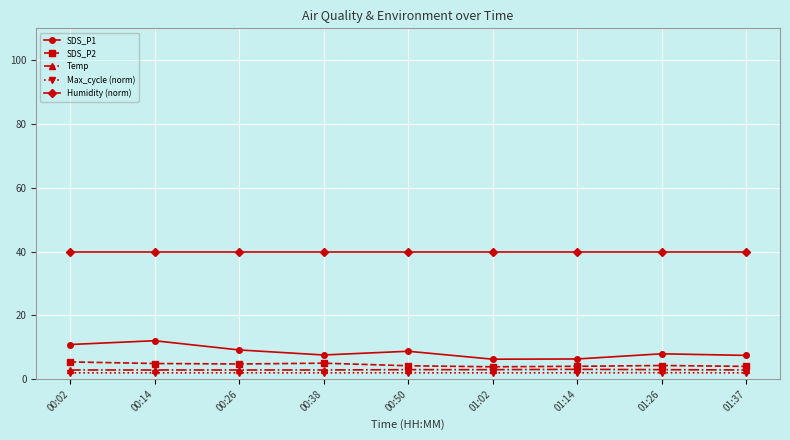

True or false: Humidity (norm) and Max_cycle (norm) intersect in this chart.

False